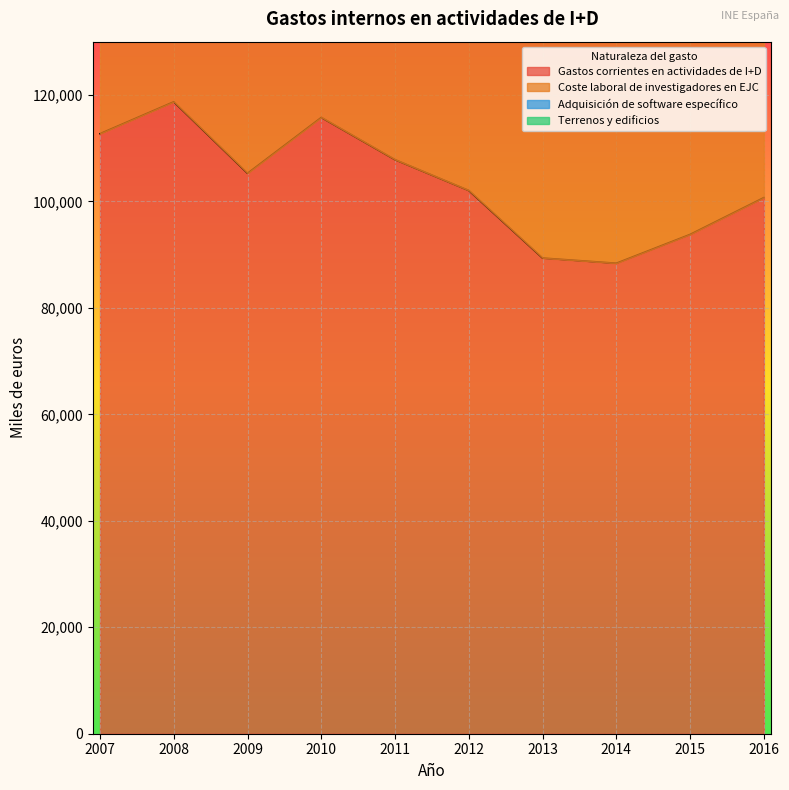

Rank the series by their maximum value, from lowest to highest.

Adquisición de software específico, Terrenos y edificios, Coste laboral de investigadores en EJC, Gastos corrientes en actividades de I+D